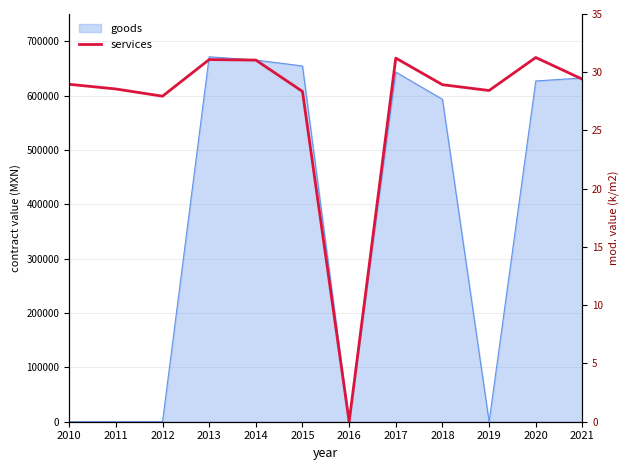

The services series shows 891285.7 at 2017. True or false?

False